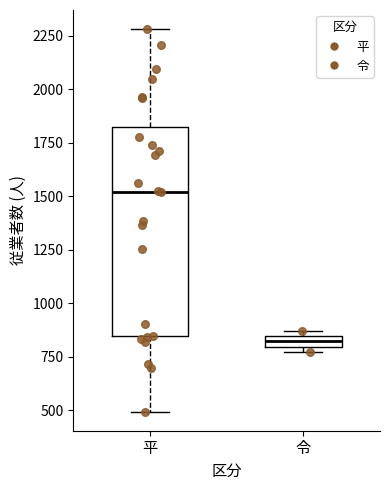

Where is the upper edge of the box for 令 on the y-axis? The values are not printed on the chart, so give them approximately, as read against the axis.

850